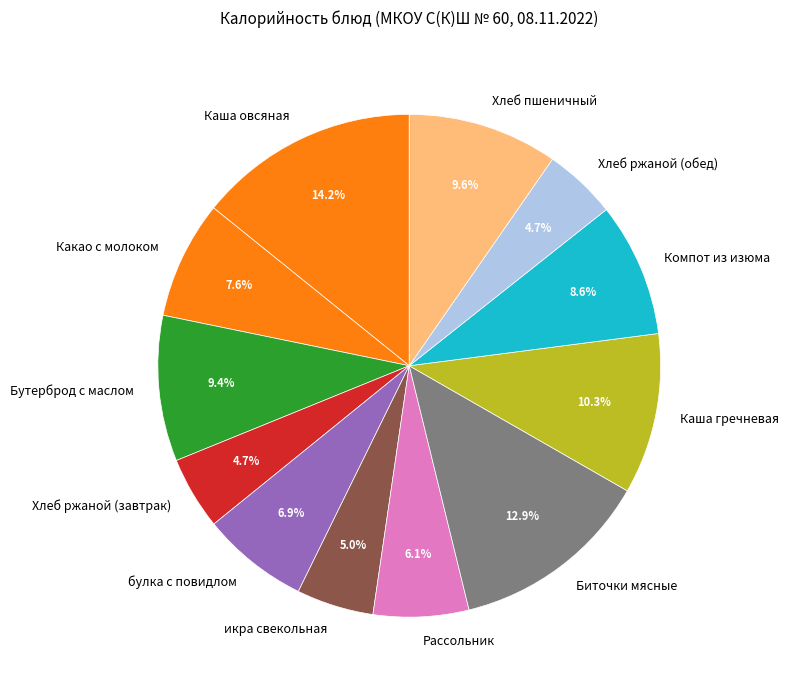

To the nearest percent, what is the difference between the largest and smallest slice percentages?

10%